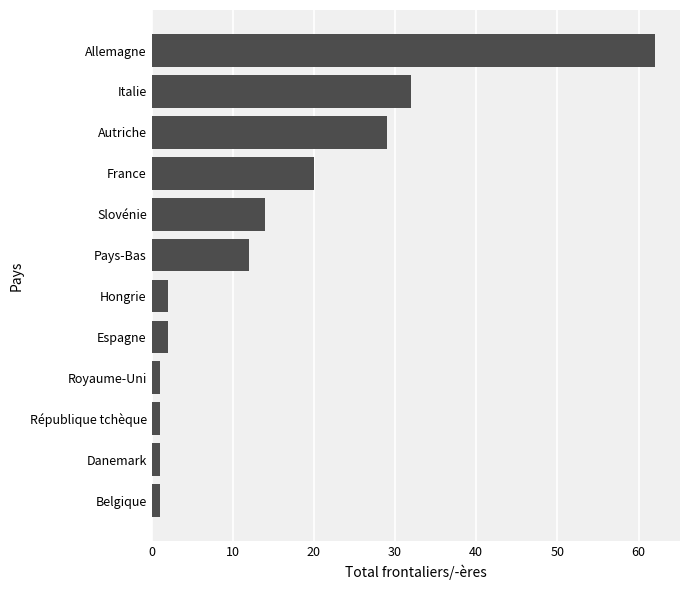

Count the number of categories in the chart.

12